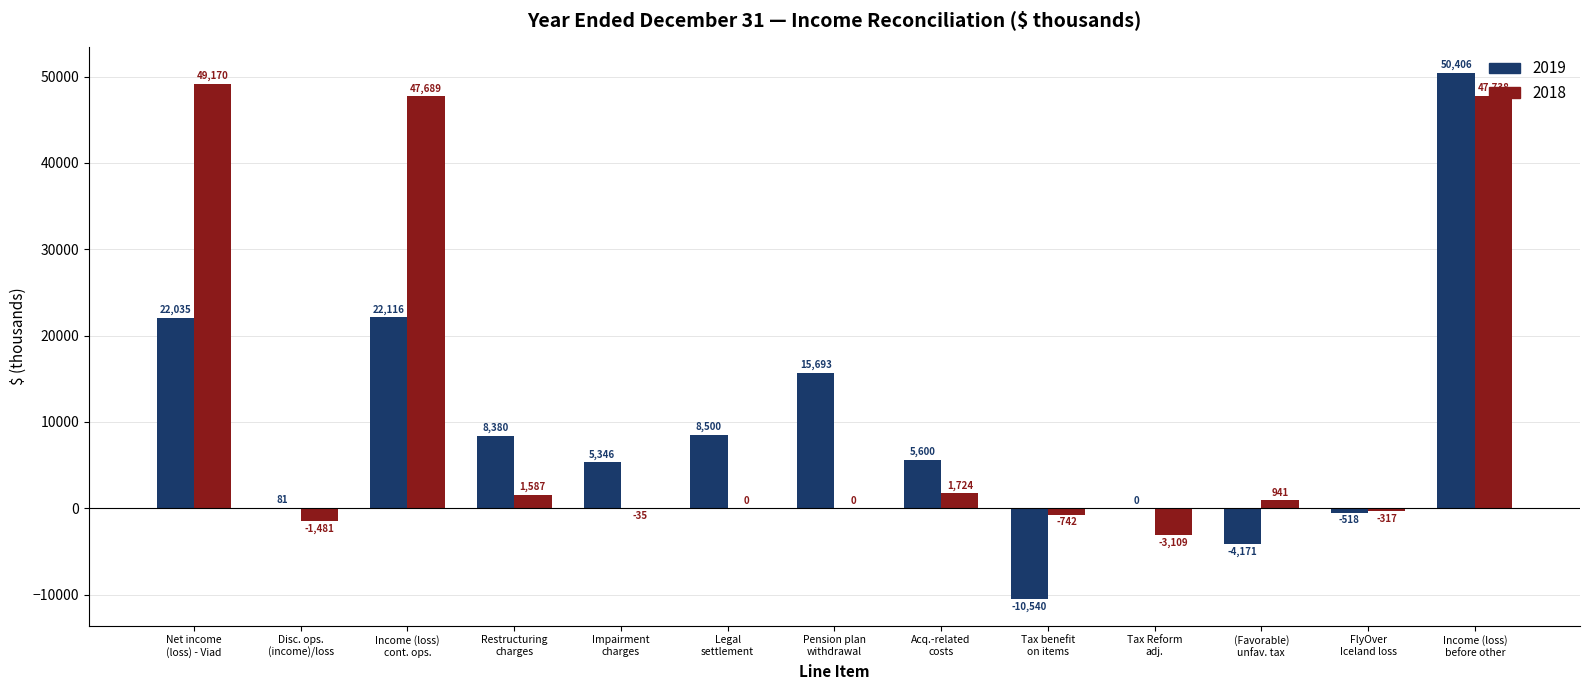

Which series has the largest total across all categories?

2018